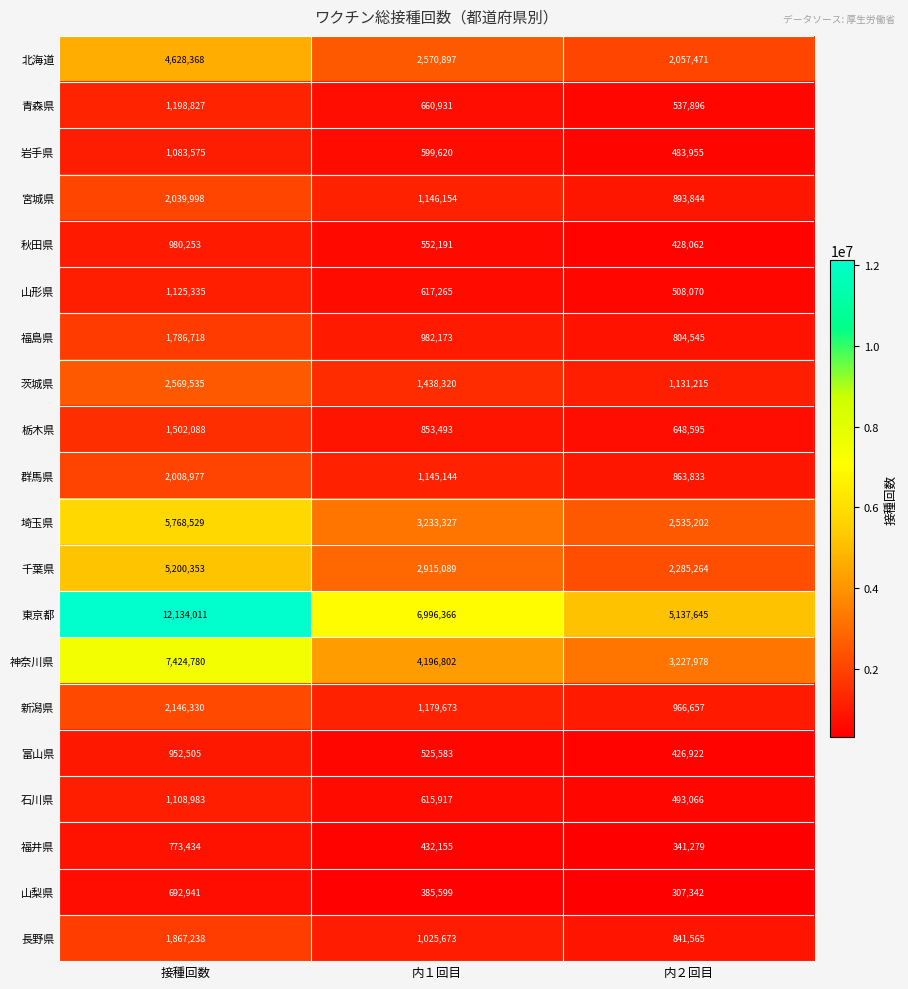

At how many categories does at least one series exceed 8863494?

1